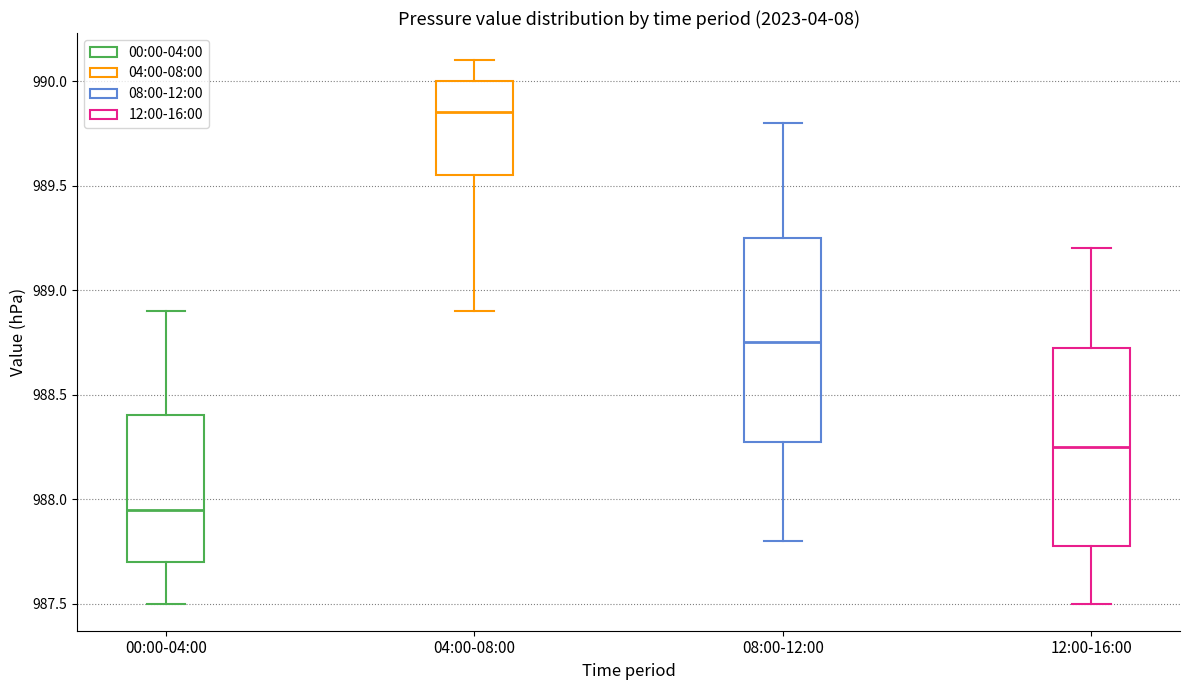

Reading left to right, read every box against the y-axis: the position of its median line, the range the box covers, and the ends of its whiskers. The values are not printed on the chart, so give them approximately, as read against the axis.

00:00-04:00: median 987.95, box 987.70 to 988.40, whiskers 987.50 to 988.90
04:00-08:00: median 989.85, box 989.55 to 990.00, whiskers 988.90 to 990.10
08:00-12:00: median 988.75, box 988.30 to 989.25, whiskers 987.80 to 989.80
12:00-16:00: median 988.25, box 987.80 to 988.75, whiskers 987.50 to 989.20